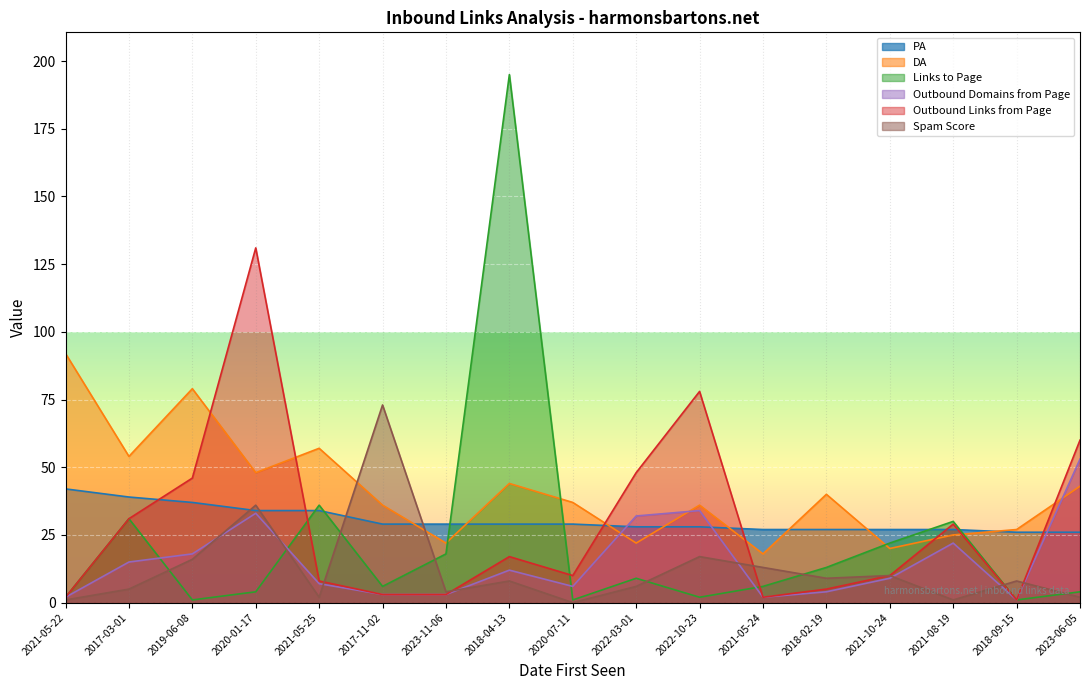

How many series are shown in this chart?

6